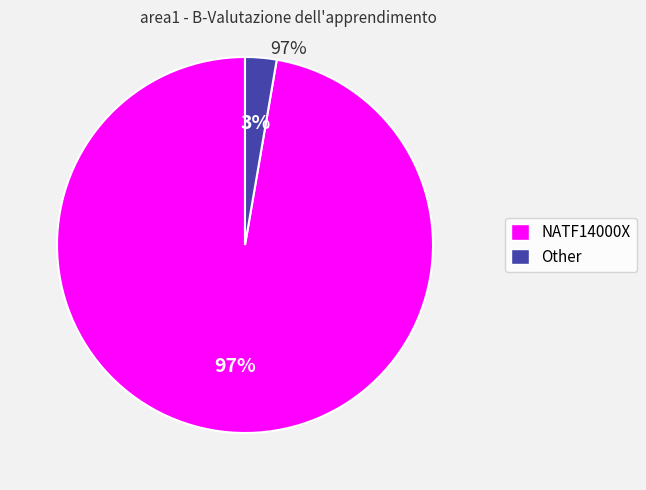

How many slices are in this pie chart?

2